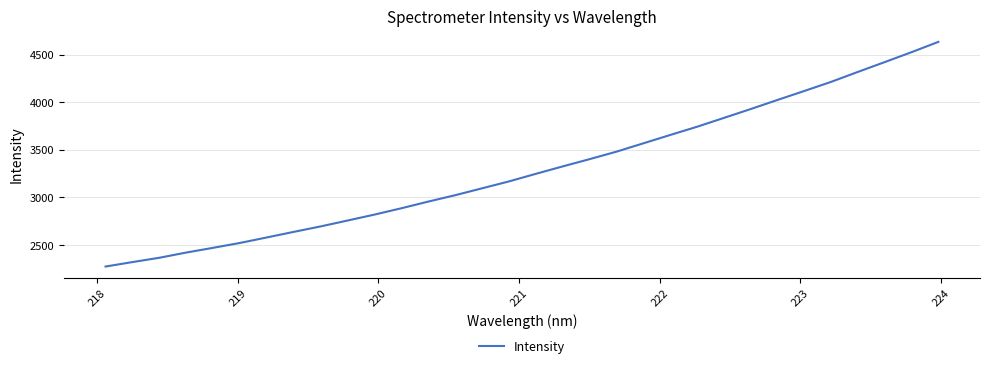

What is the average value?

3293.7